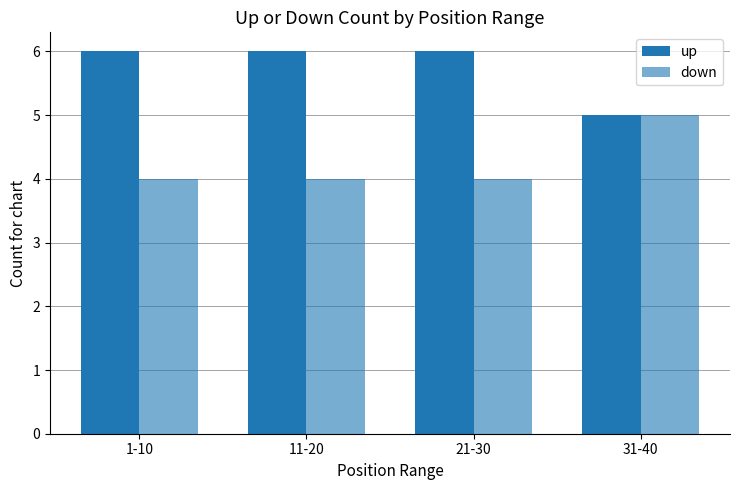

What is the value of the down bar at the 4th from the left?

5